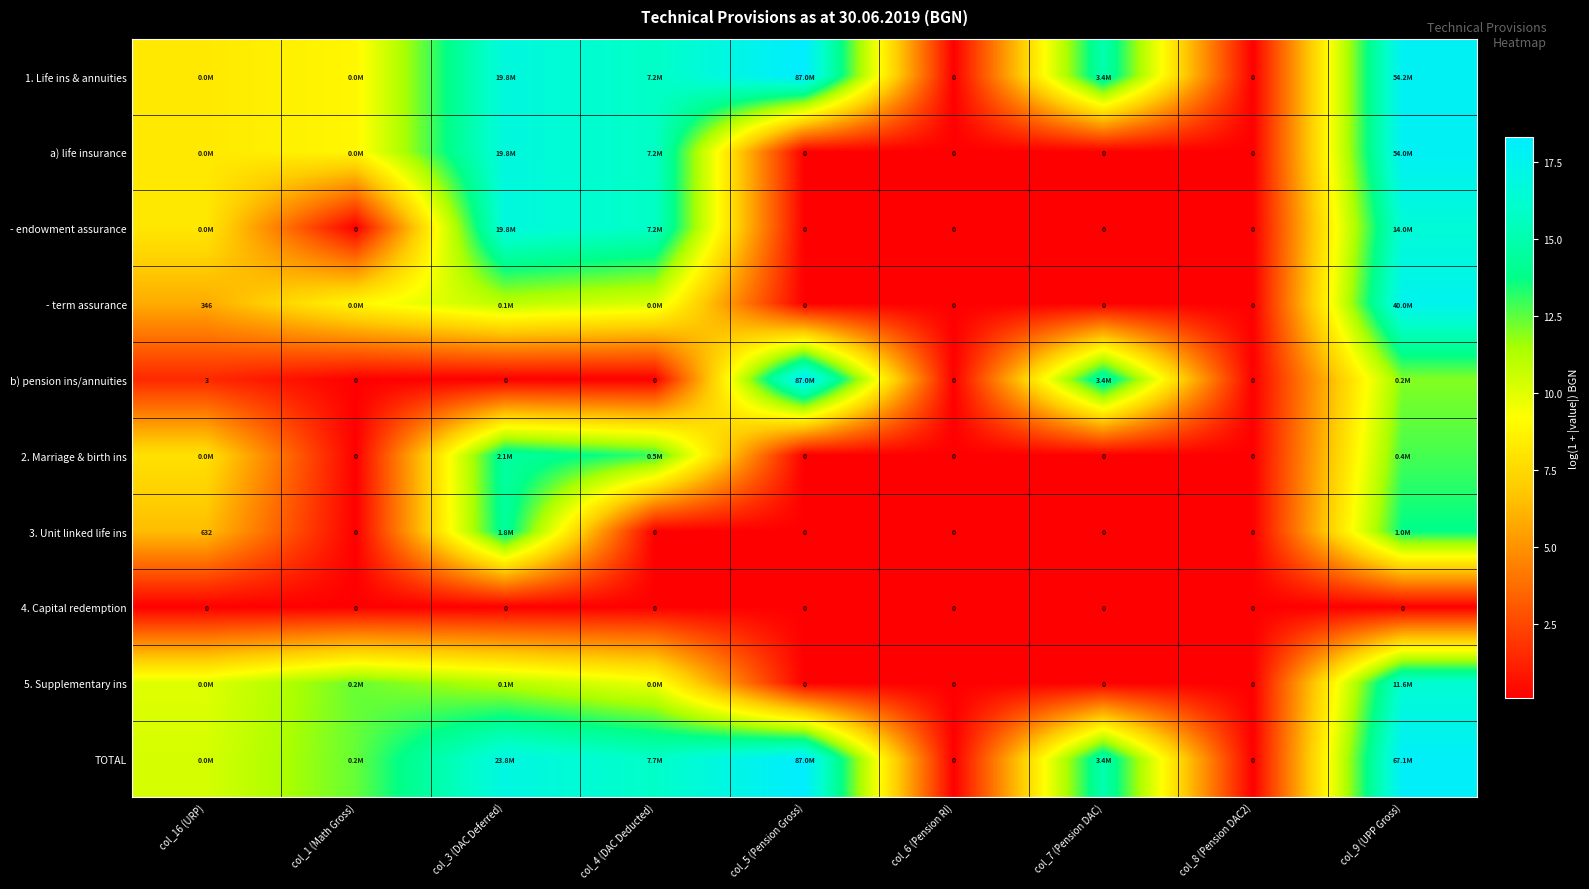

Which category has the lowest value in the 4. Capital redemption series?

col_16 (URP)